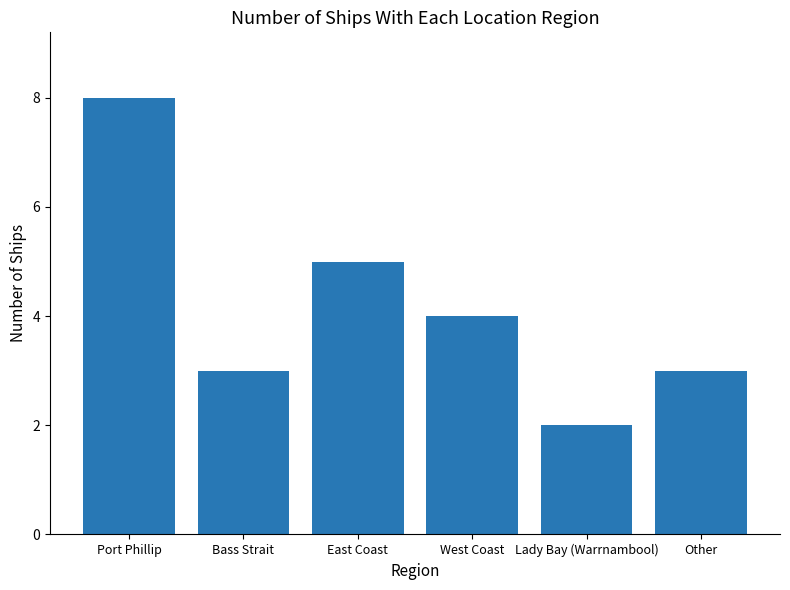

At which label is the value closest to 5?

East Coast